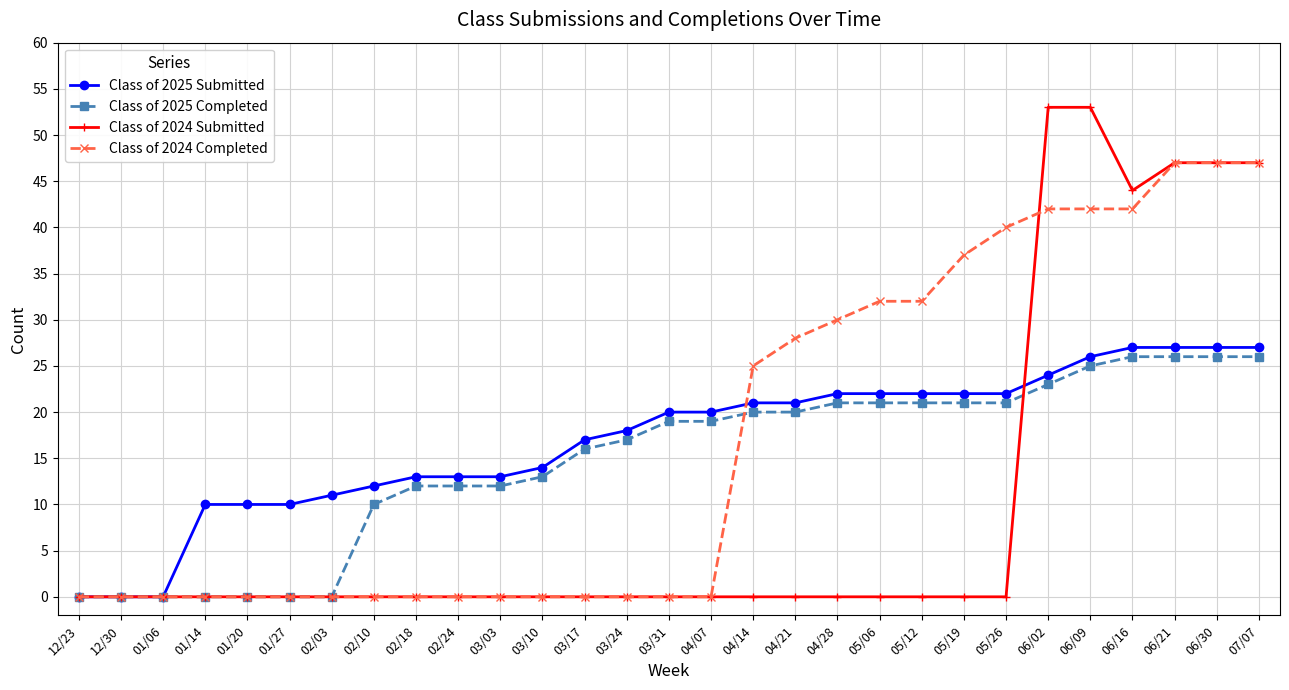

What is the difference between the second highest and minimum values in the Class of 2025 Submitted series?

27